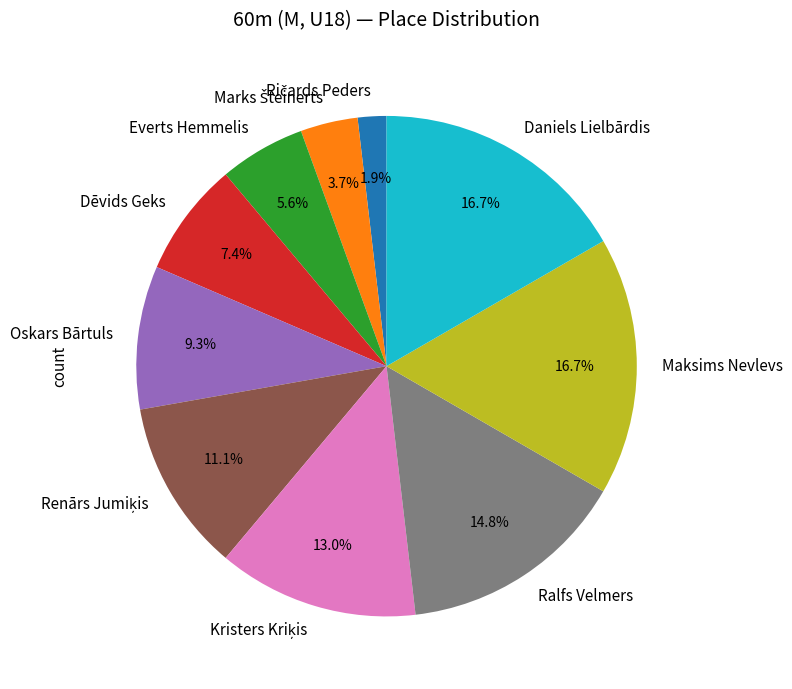

What percentage do Daniels Lielbārdis and Oskars Bārtuls together represent?

25.9%